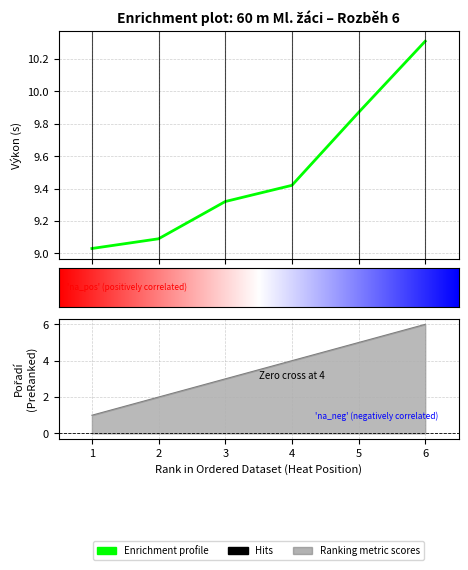

True or false: Výkon has more than 2 points higher than both neighbors.

False